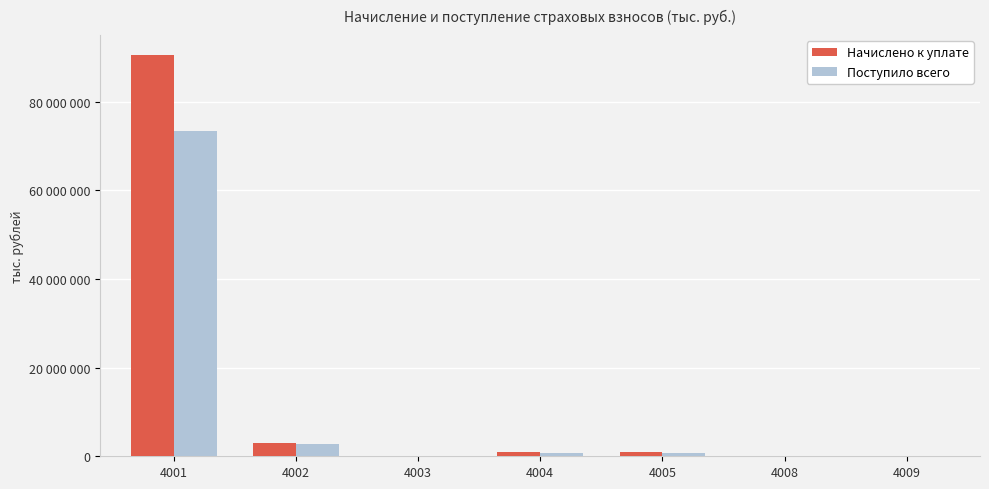

What is the spread (max minus min) of values at 4009?

35640